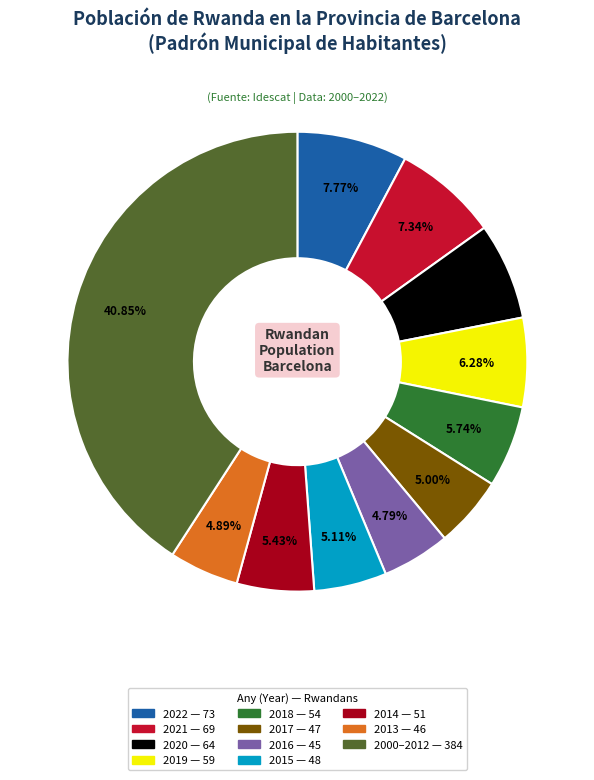

Count the number of slices in the pie.

11